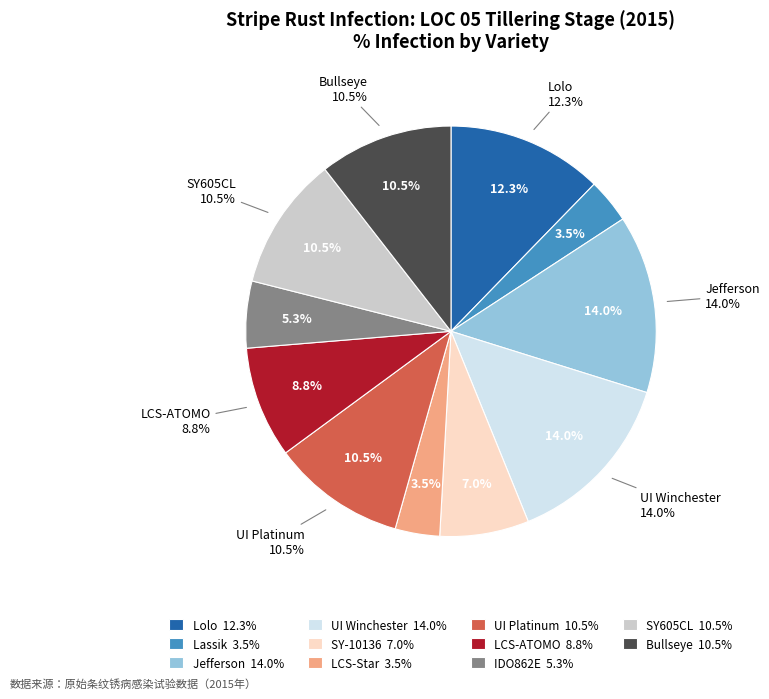

The Jefferson slice represents 4% of the pie. True or false?

False